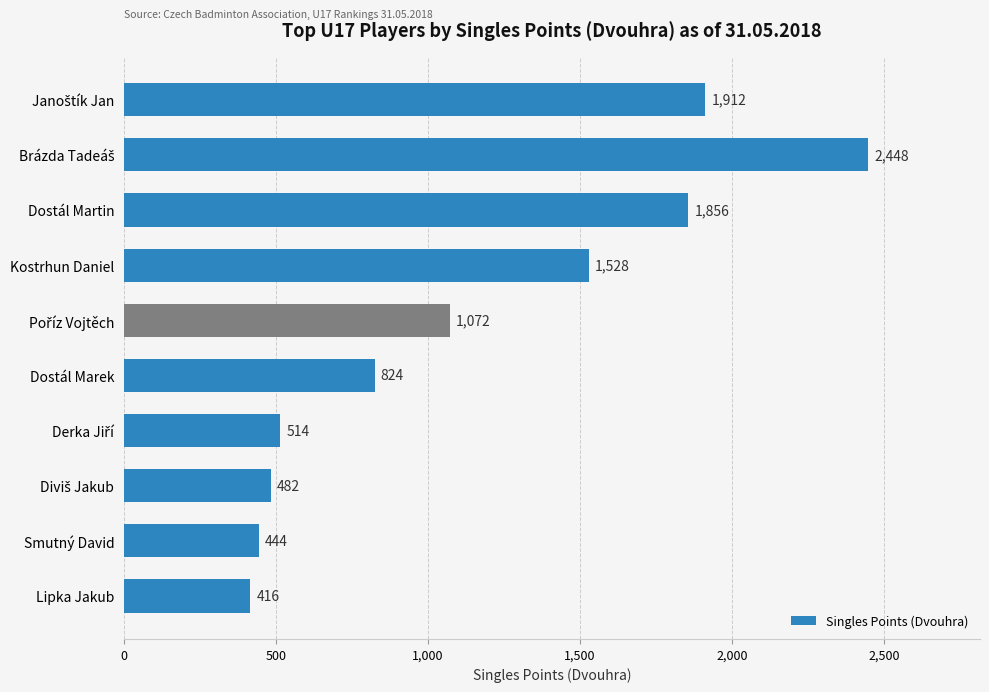

Is it true that the value at Dostál Marek is 388?

False